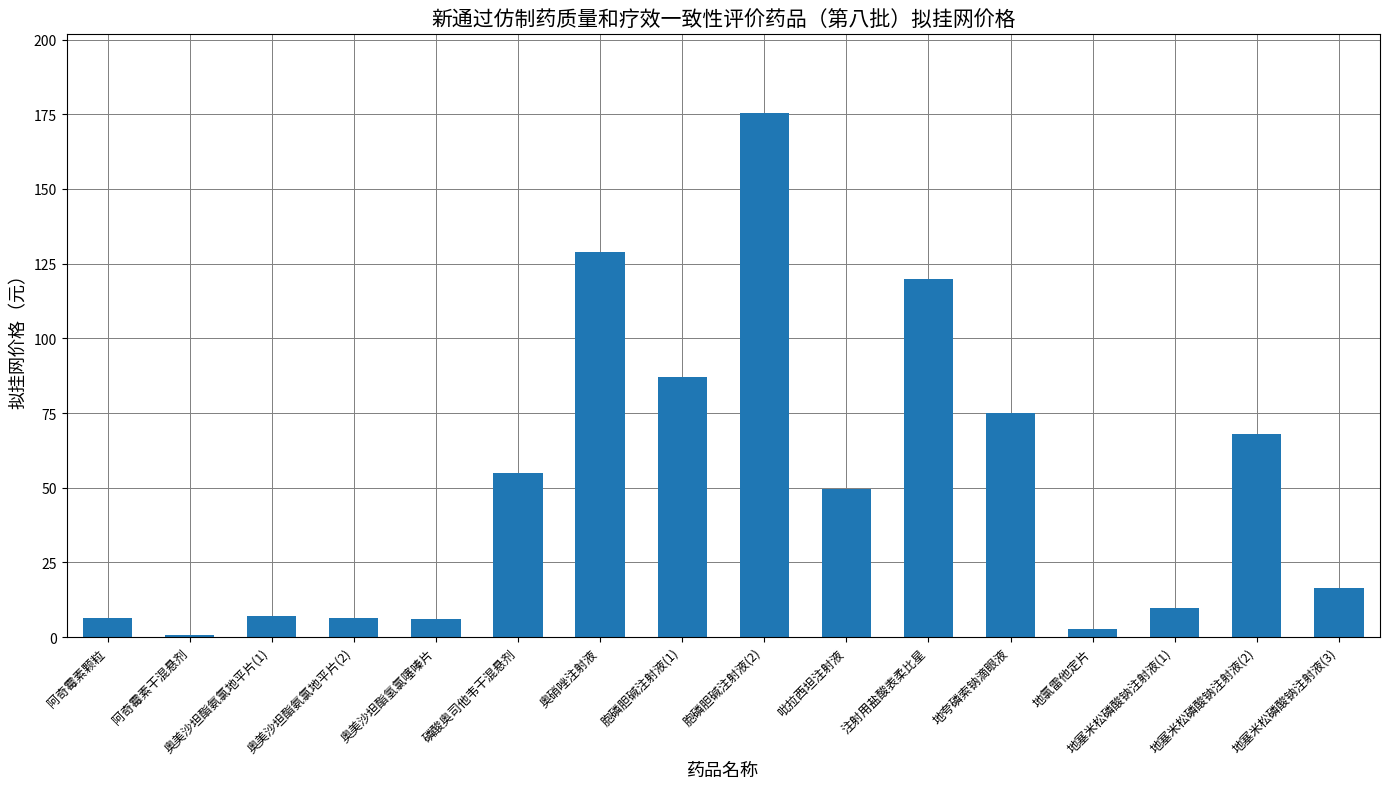

The value at 奥硝唑注射液 is 129.0. True or false?

True